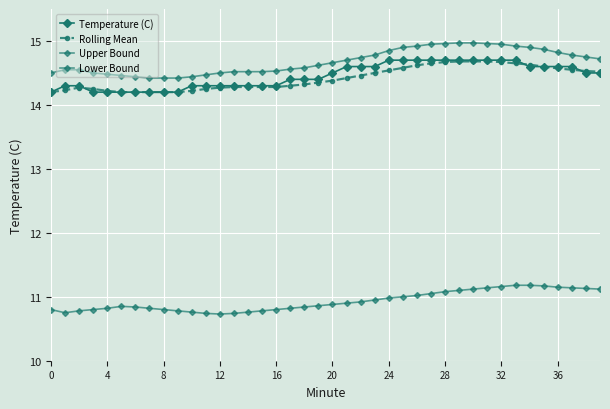

How many lines are shown in the chart?

4